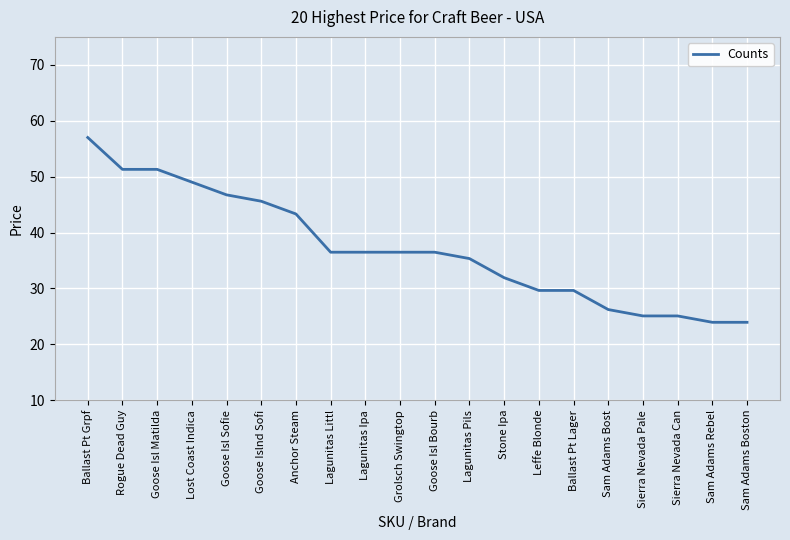

Which label corresponds to the largest value in the chart?

Ballast Pt Grpf